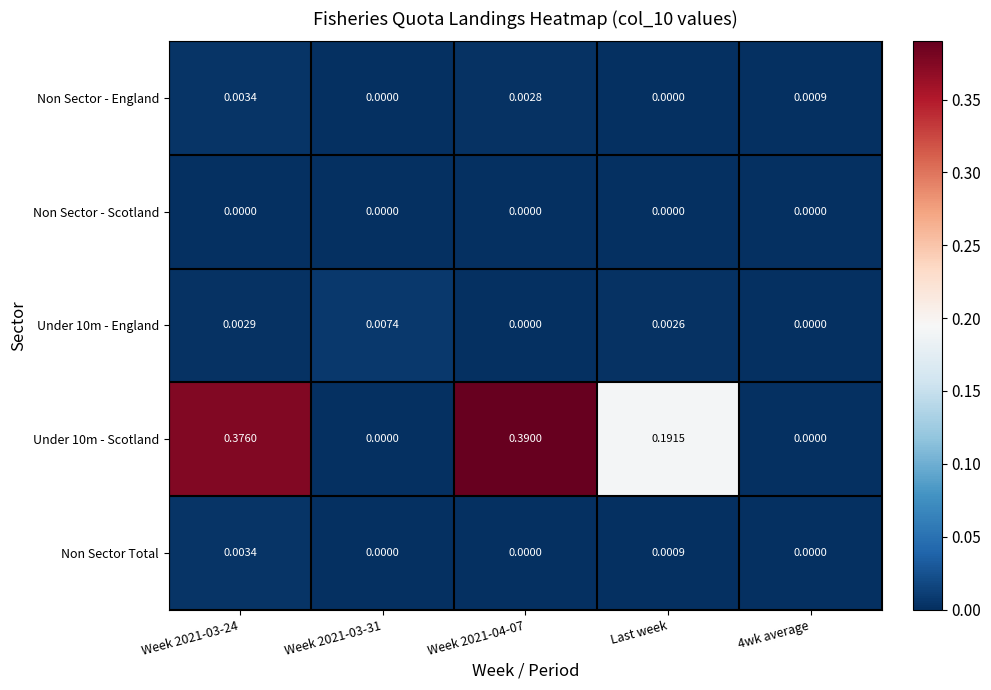

Is the value of Under 10m - England at Week 2021-03-31 greater than the value of Under 10m - Scotland at 4wk average?

Yes